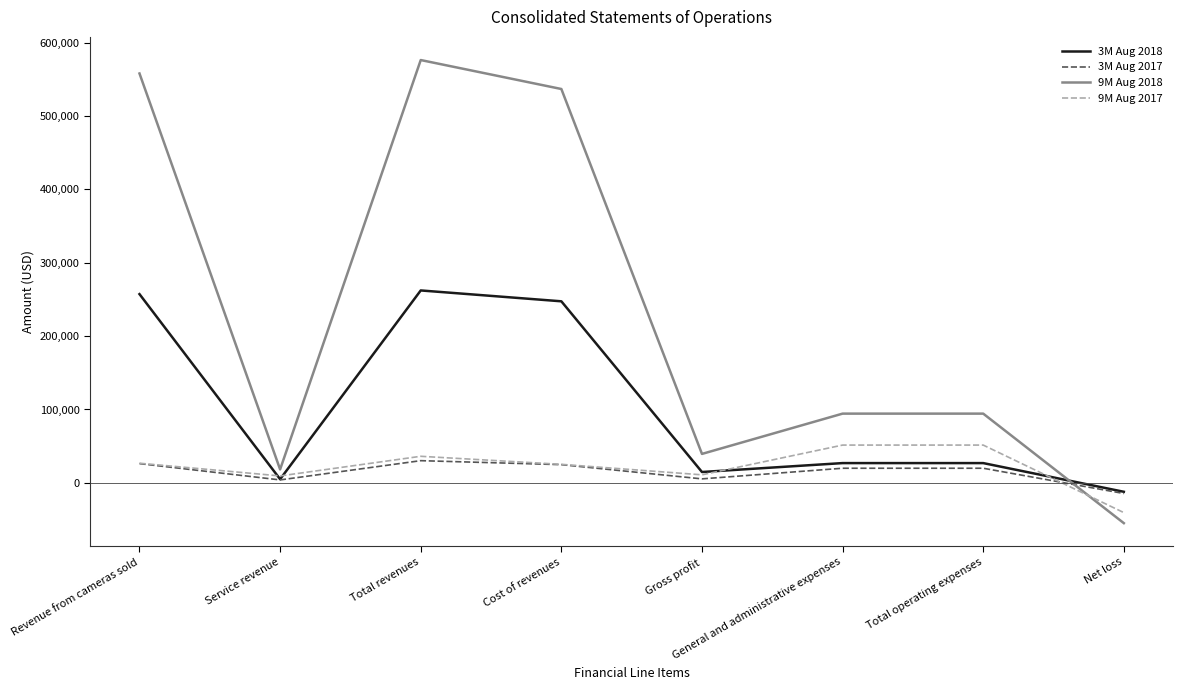

Rank the series at General and administrative expenses from lowest to highest value.

3M Aug 2017, 3M Aug 2018, 9M Aug 2017, 9M Aug 2018